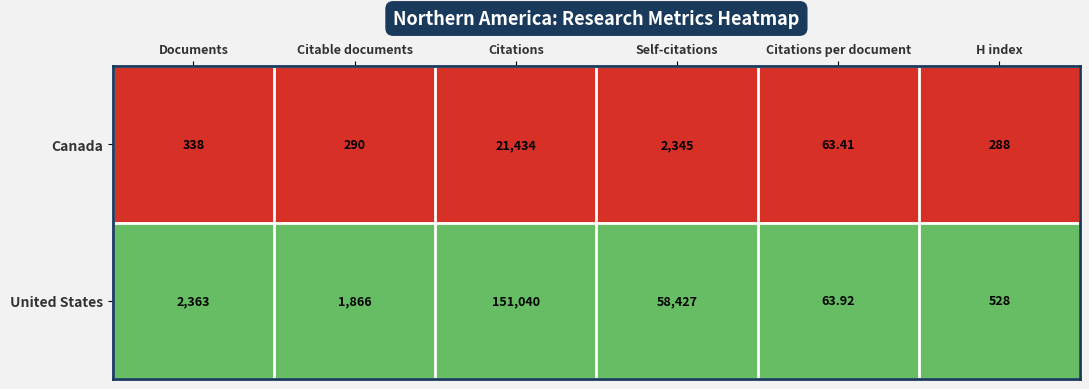

Which series has the largest range (max minus min)?

United States